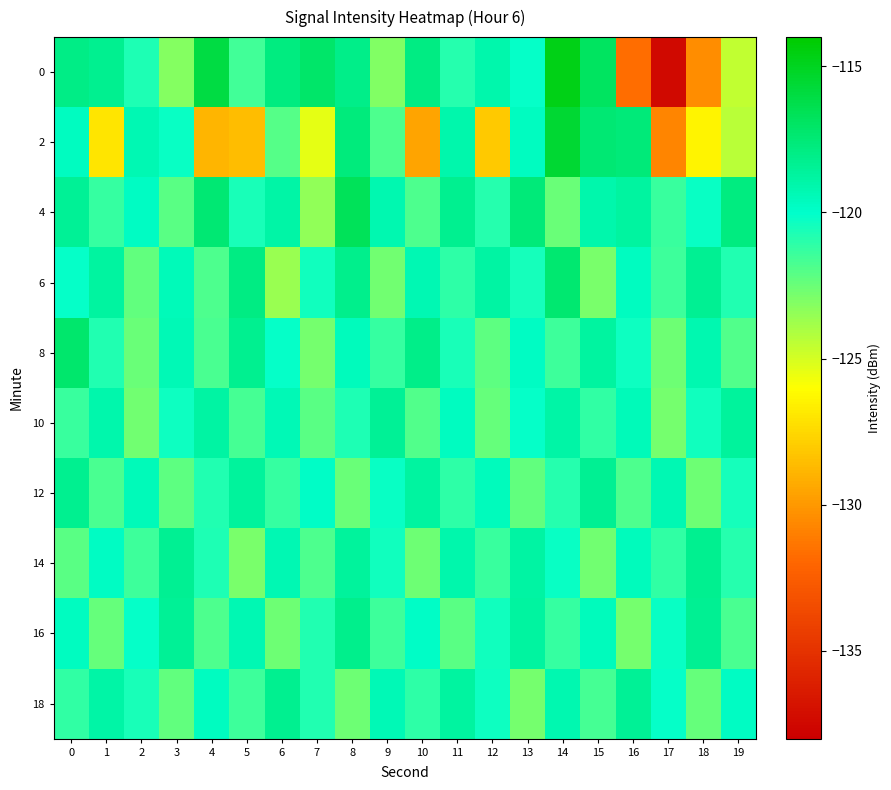

What is the spread (max minus min) of values at 14?

7.8